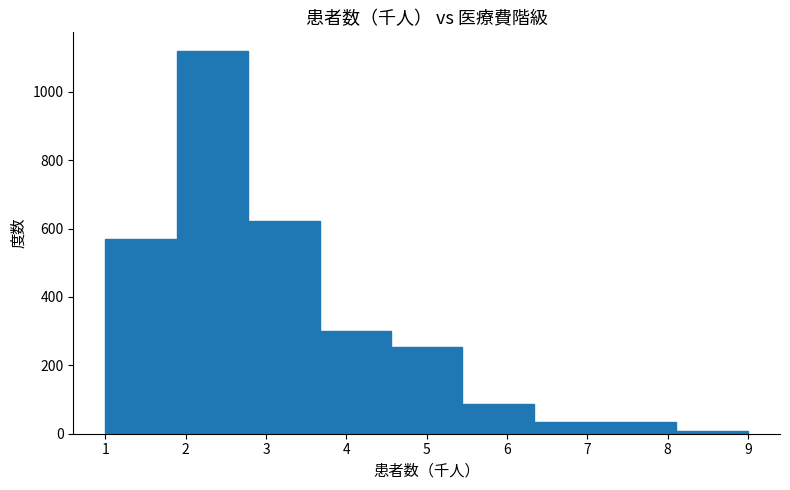

What is the height of the bar covering 3.7 to 4.6 on the x-axis? Neither the bar edges nor the heights are printed on the chart, so give them approximately, as read against the axes.

300